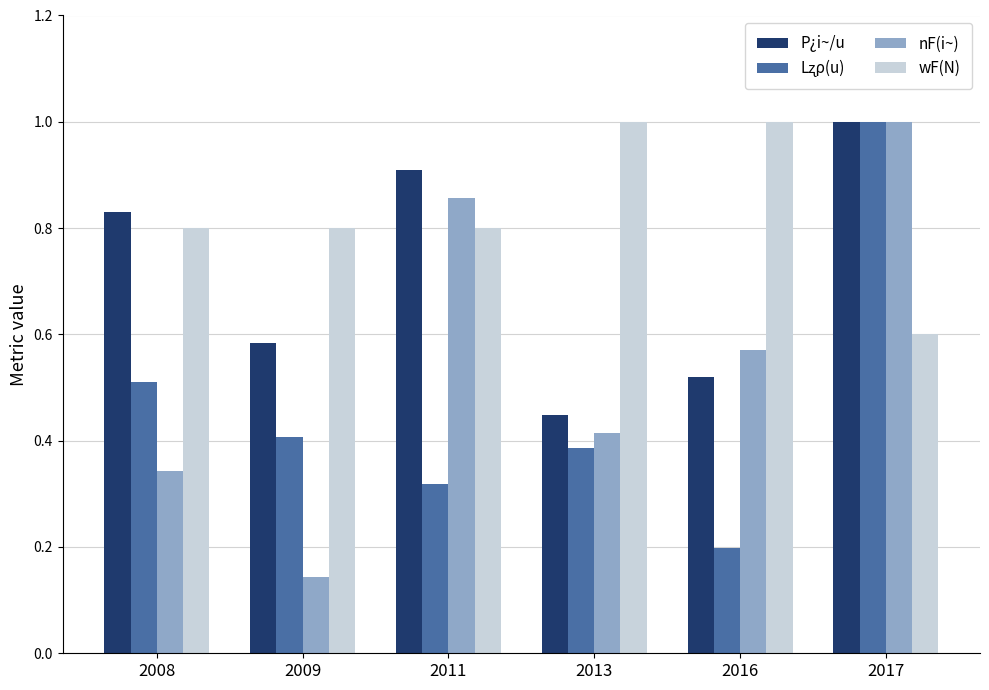

What is the greatest value displayed?

1.0